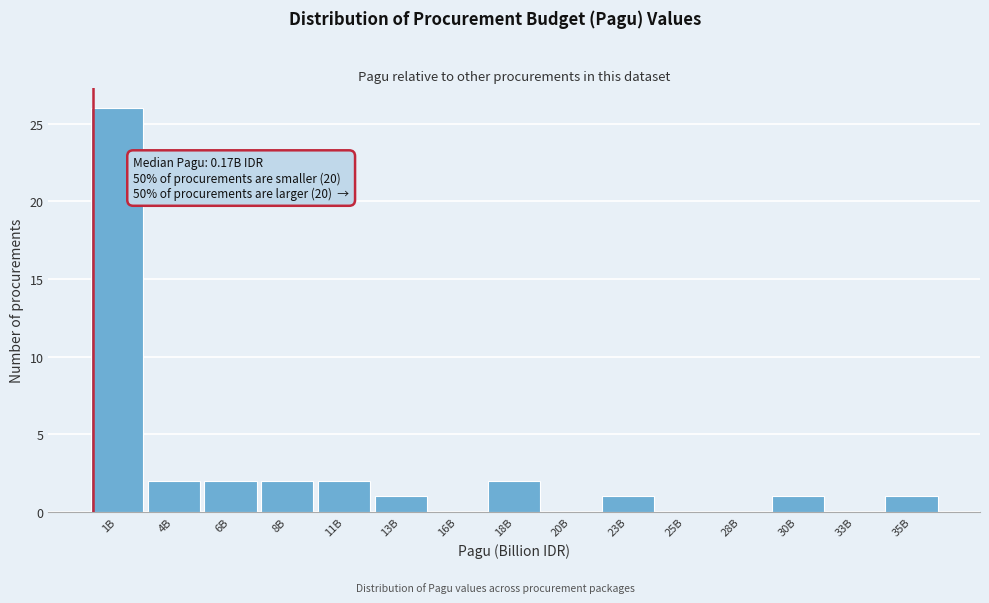

Reading left to right, what are all the values shown in this chart?

1B=26	4B=2	6B=2	8B=2	11B=2	13B=1	16B=0	18B=2	20B=0	23B=1	25B=0	28B=0	30B=1	33B=0	35B=1